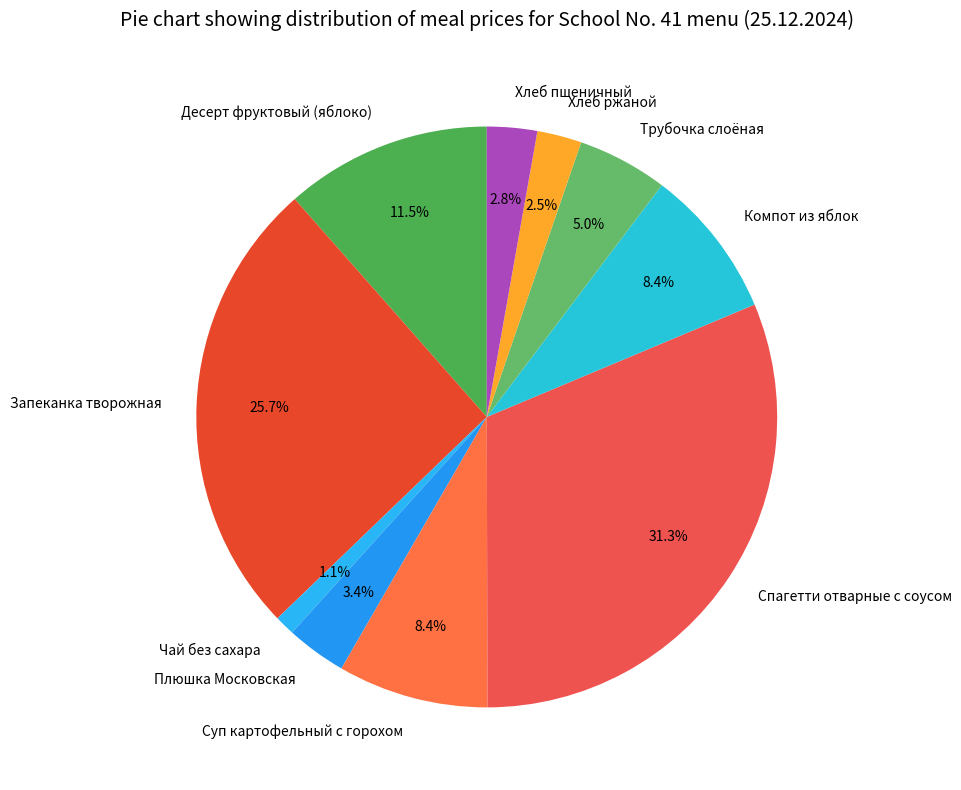

Which has a higher value, Суп картофельный с горохом or Чай без сахара?

Суп картофельный с горохом